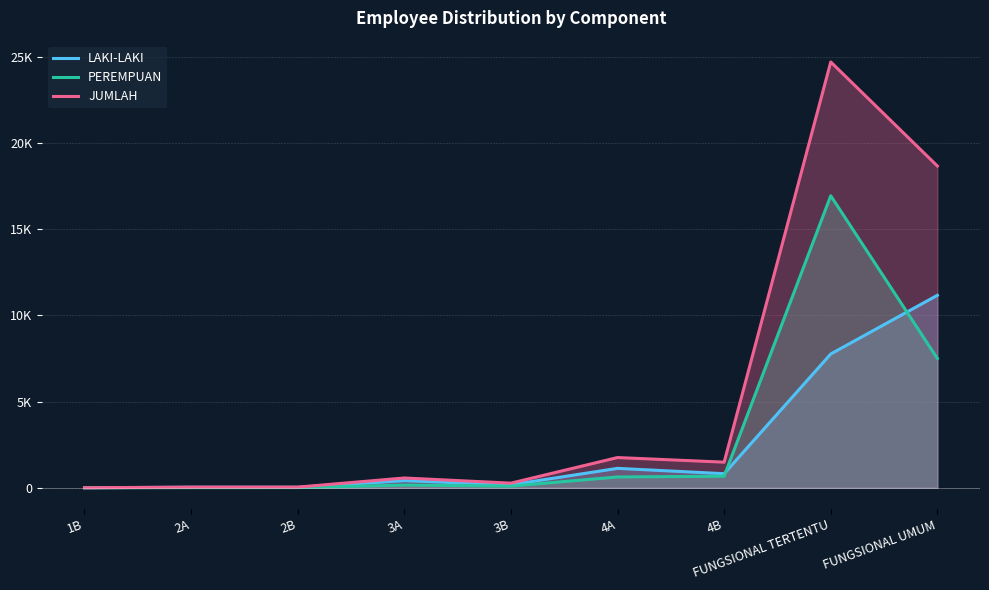

True or false: JUMLAH and LAKI-LAKI intersect in this chart.

False